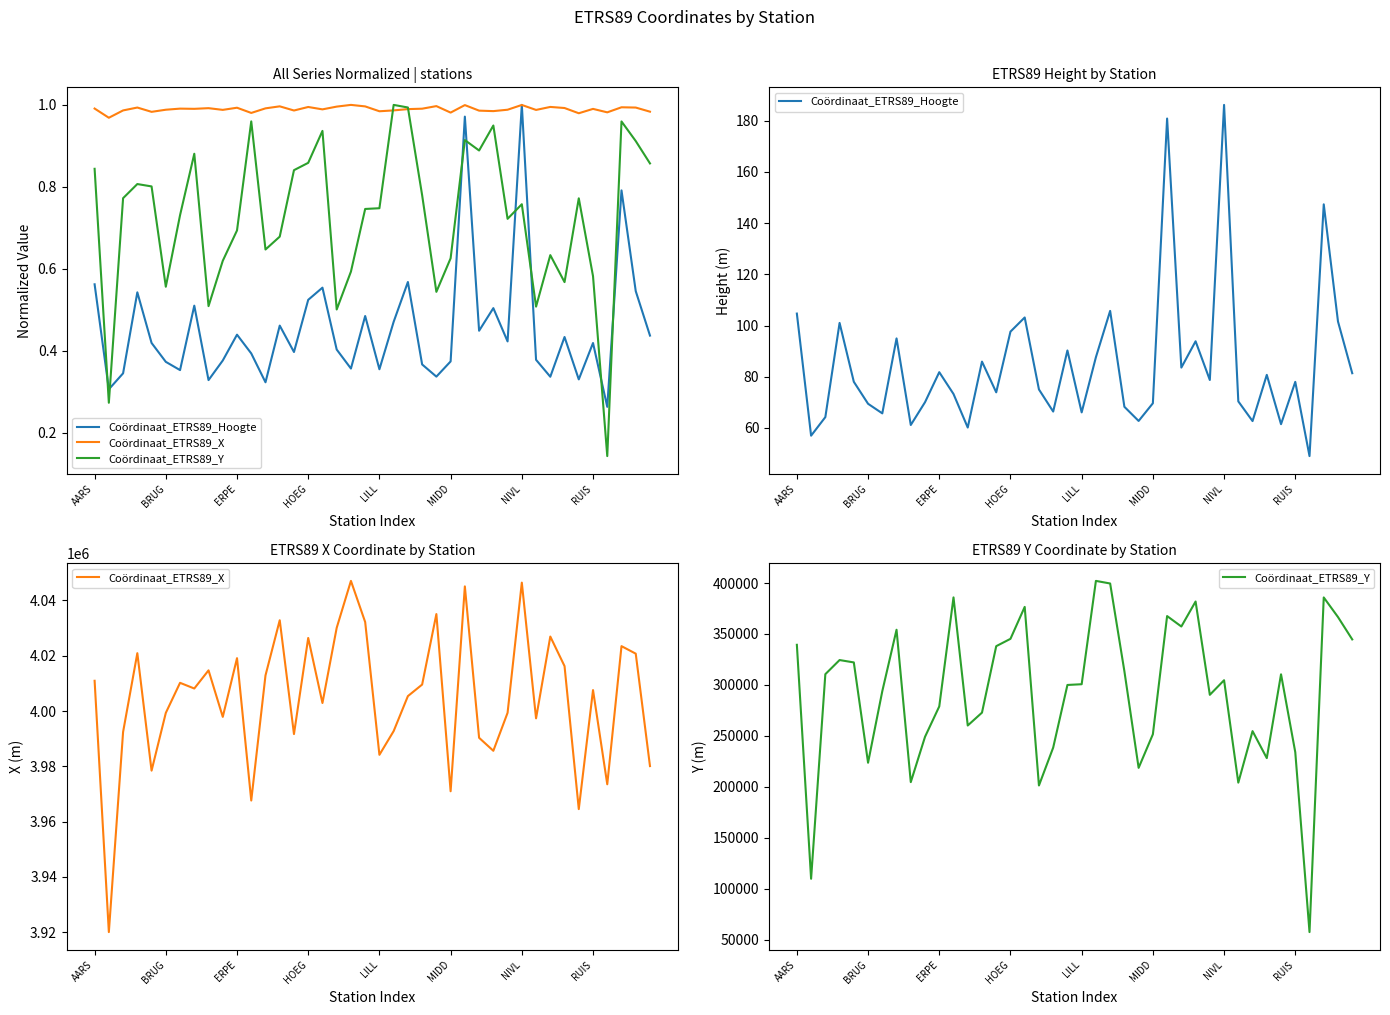

True or false: Coördinaat_ETRS89_X and Coördinaat_ETRS89_Hoogte cross at least once.

False